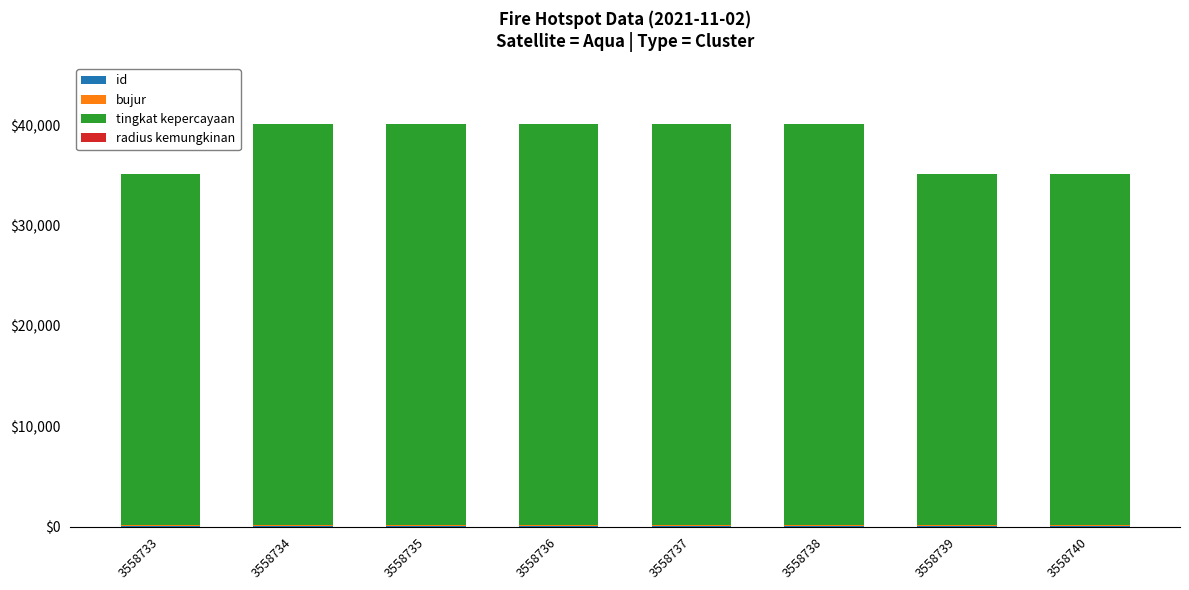

Read the bujur value at 3558739.

52.2